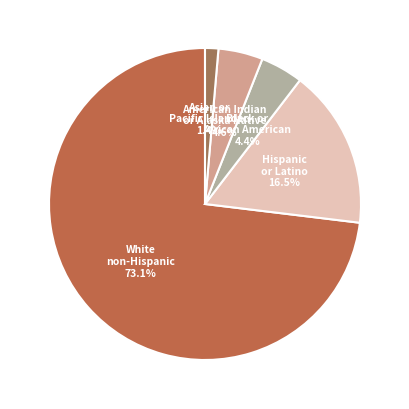

Is there a majority slice in this chart?

Yes